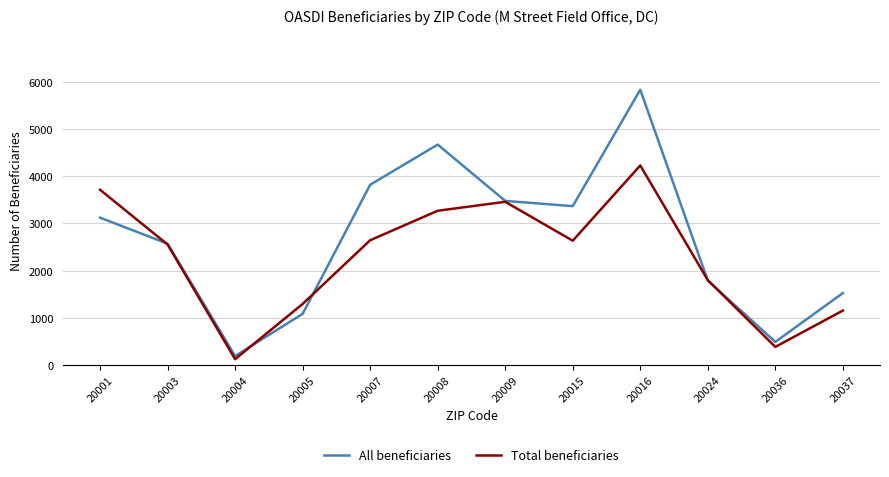

Which label corresponds to the largest value in the chart?

20016